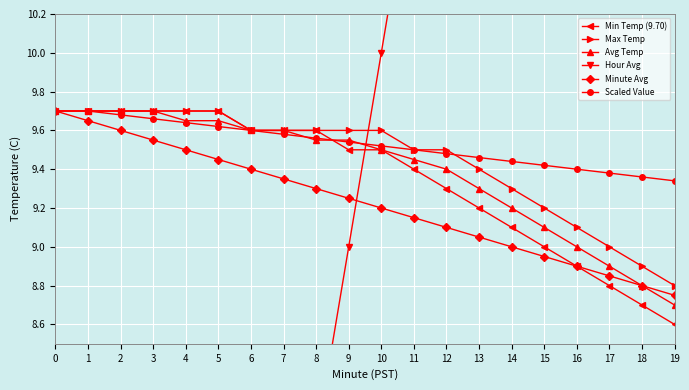

How many lines are shown in the chart?

6